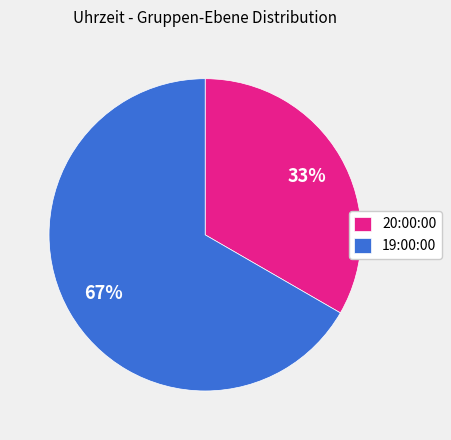

What percentage is the 19:00:00 slice, to the nearest percent?

67%